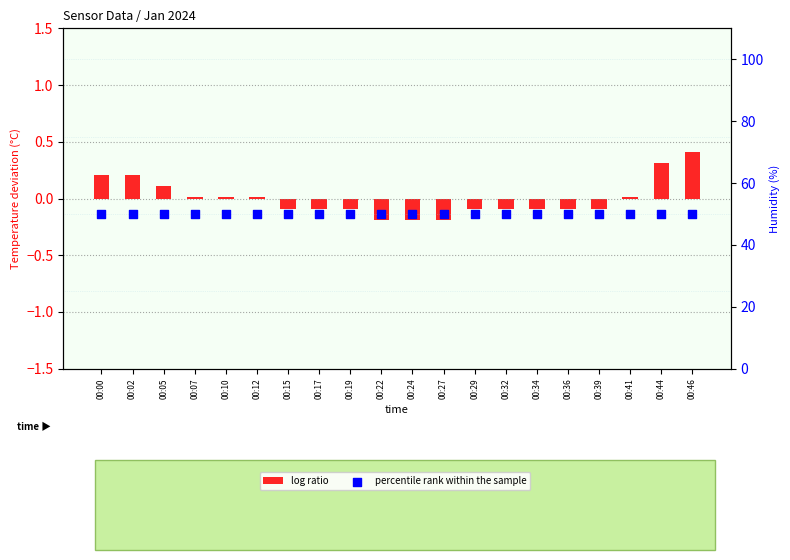

Which series reaches the minimum Y coordinate?

log ratio